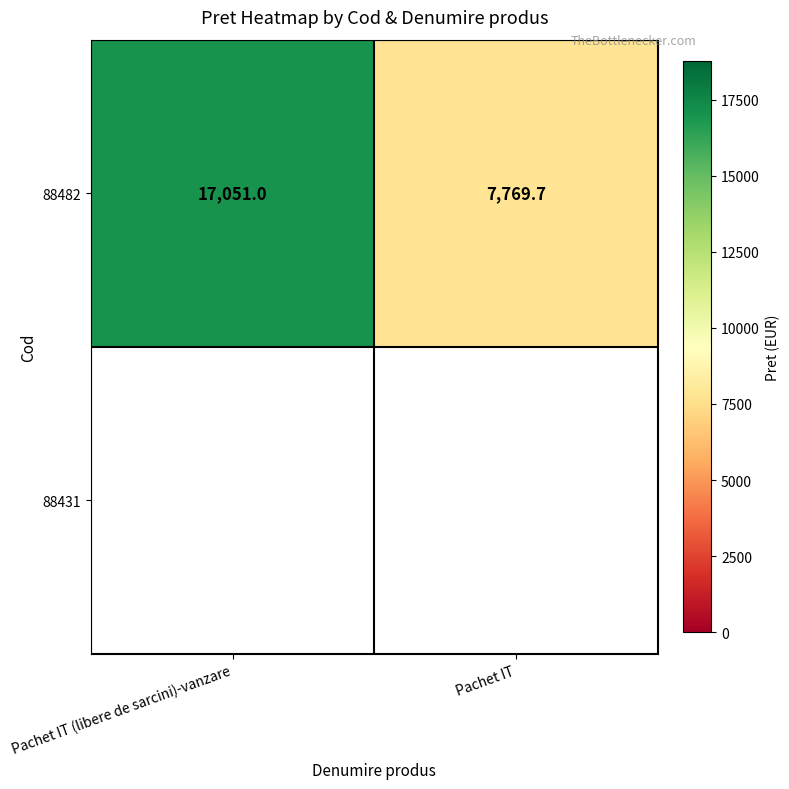

Approximately how many times larger is the value at Pachet IT compared to Pachet IT (libere de sarcini)-vanzare?

0.5